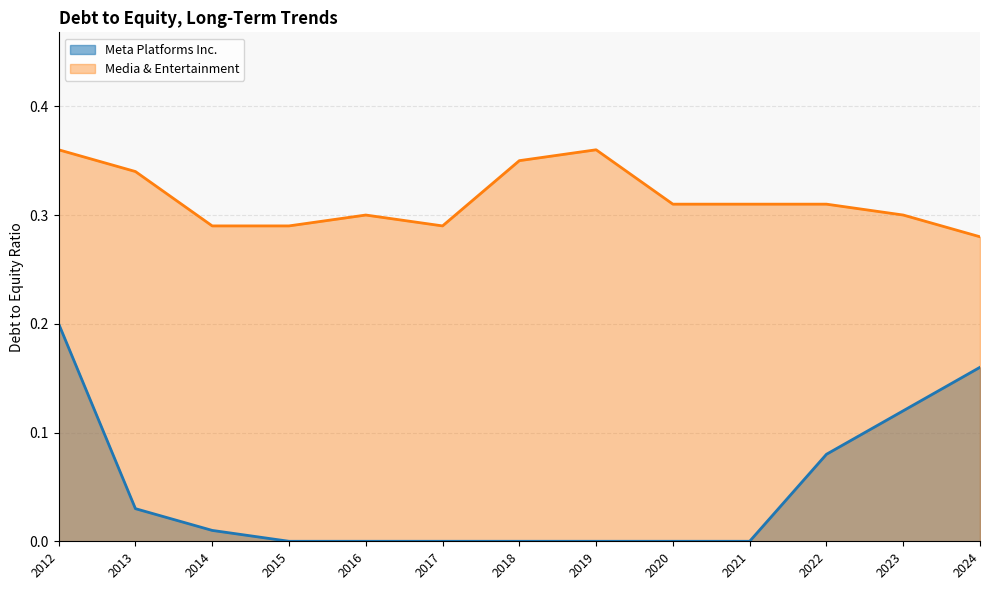

List the series in order of their peak value, highest first.

Media & Entertainment, Meta Platforms Inc.